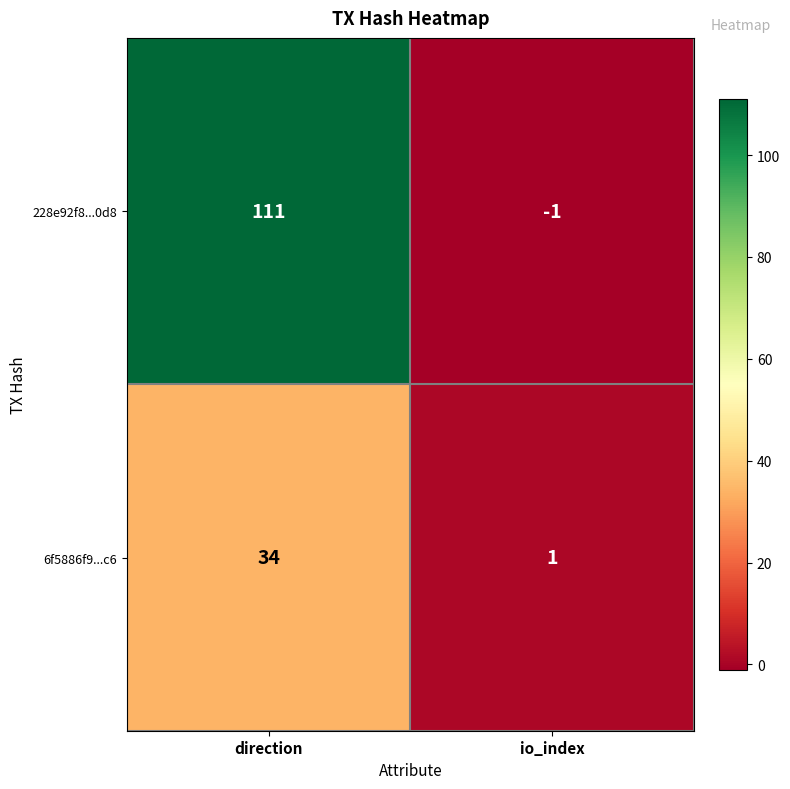

At which category is the sum across all series the highest?

direction